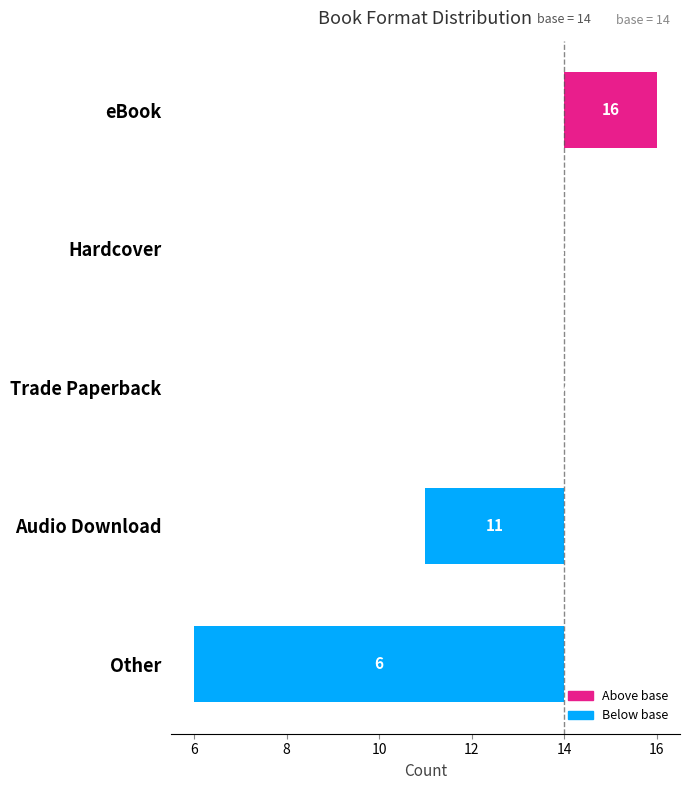

How many categories are shown in the chart?

5